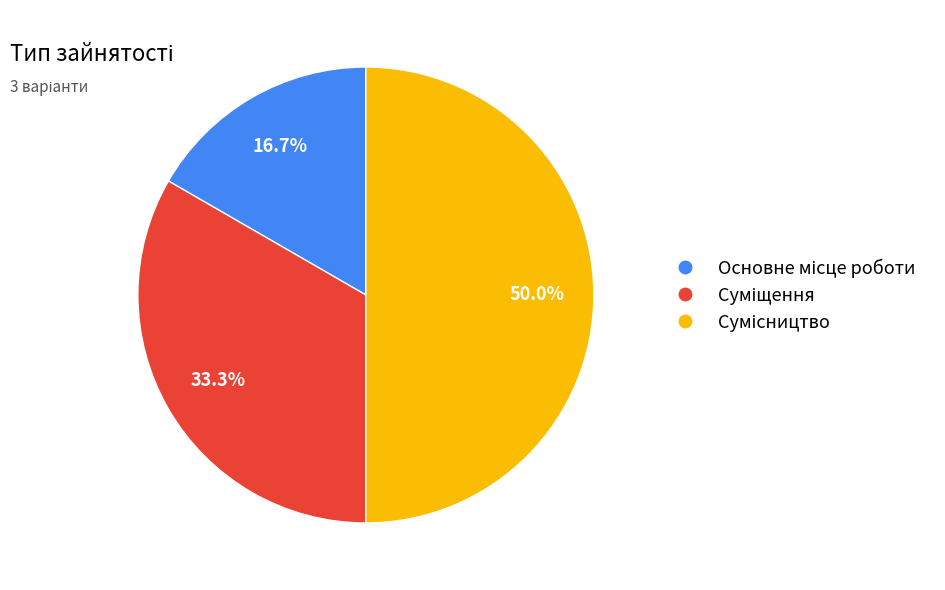

How many slices are in this pie chart?

3